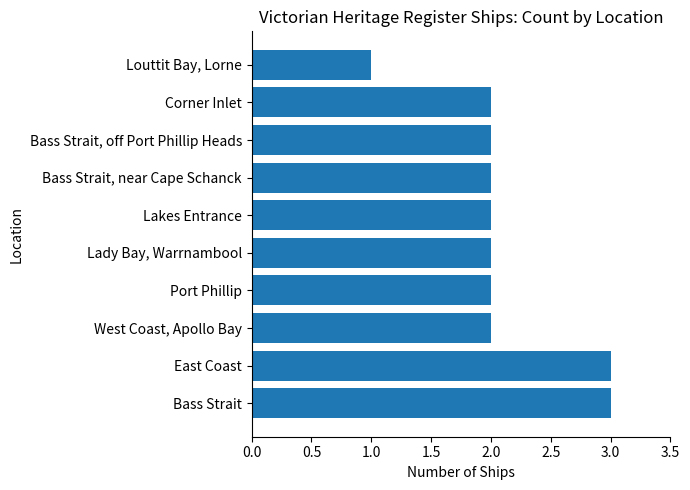

Reading bottom to top, extract all data points from this chart.

Bass Strait=3	East Coast=3	West Coast, Apollo Bay=2	Port Phillip=2	Lady Bay, Warrnambool=2	Lakes Entrance=2	Bass Strait, near Cape Schanck=2	Bass Strait, off Port Phillip Heads=2	Corner Inlet=2	Louttit Bay, Lorne=1